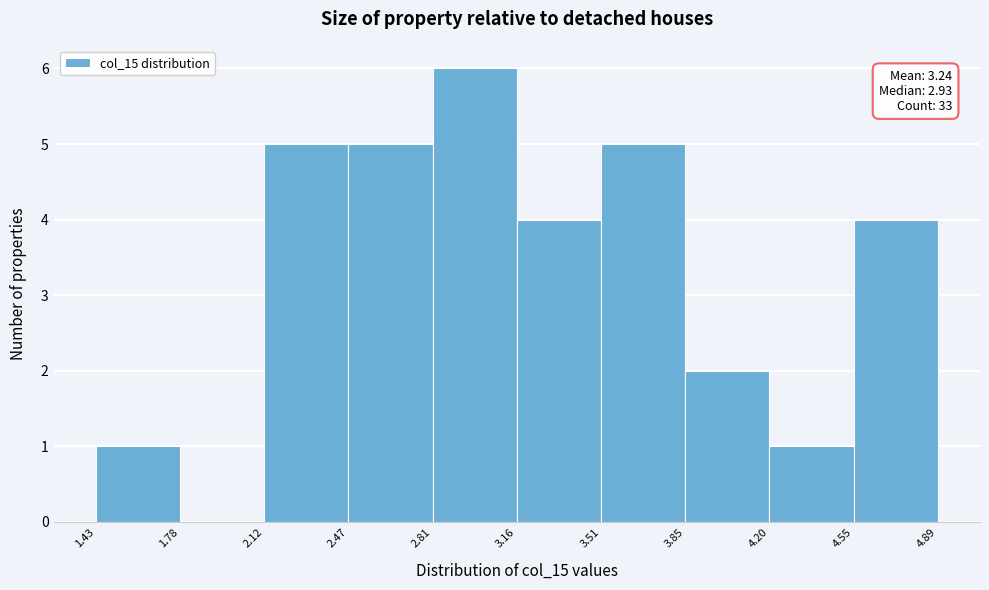

Over which range of the x-axis is the bar tallest?

2.81 to 3.16